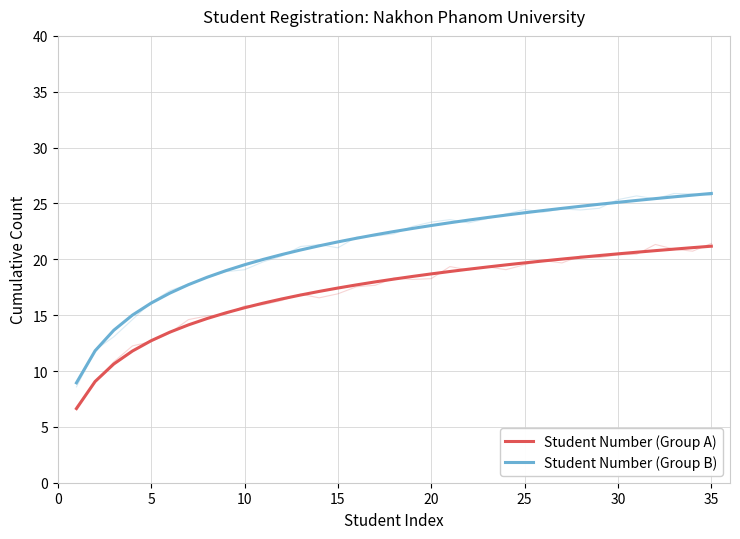

Reading right to left, extract all data points from this chart.

Student Number (Group A): 21.2	21.0	20.9	20.8	20.6	20.5	20.3	20.2	20.0	19.9	19.7	19.5	19.3	19.1	18.9	18.7	18.5	18.2	18.0	17.7	17.4	17.1	16.8	16.5	16.1	15.7	15.2	14.7	14.1	13.5	12.7	11.8	10.6	9.1	6.6
Student Number (Group B): 25.9	25.7	25.6	25.4	25.3	25.1	24.9	24.7	24.6	24.4	24.2	24.0	23.7	23.5	23.3	23.0	22.8	22.5	22.2	21.9	21.6	21.2	20.8	20.4	20.0	19.5	19.0	18.4	17.7	17.0	16.1	15.0	13.7	11.8	8.9